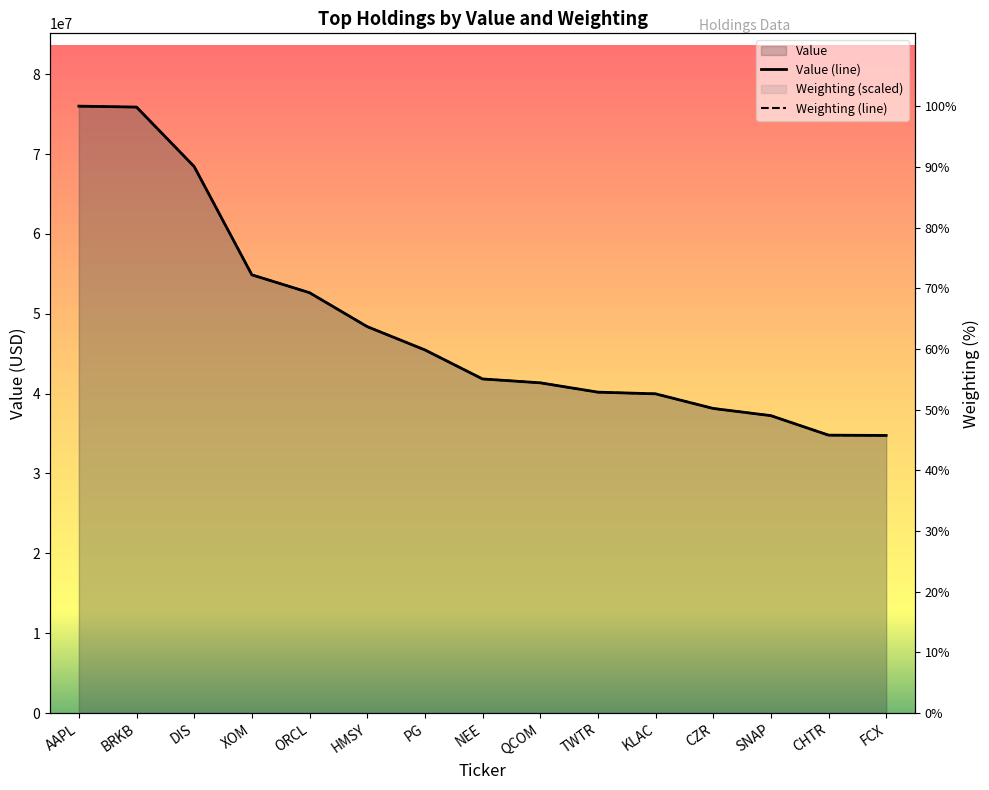

List the labels in order of Value (line) value, smallest first.

FCX, CHTR, SNAP, CZR, KLAC, TWTR, QCOM, NEE, PG, HMSY, ORCL, XOM, DIS, BRKB, AAPL